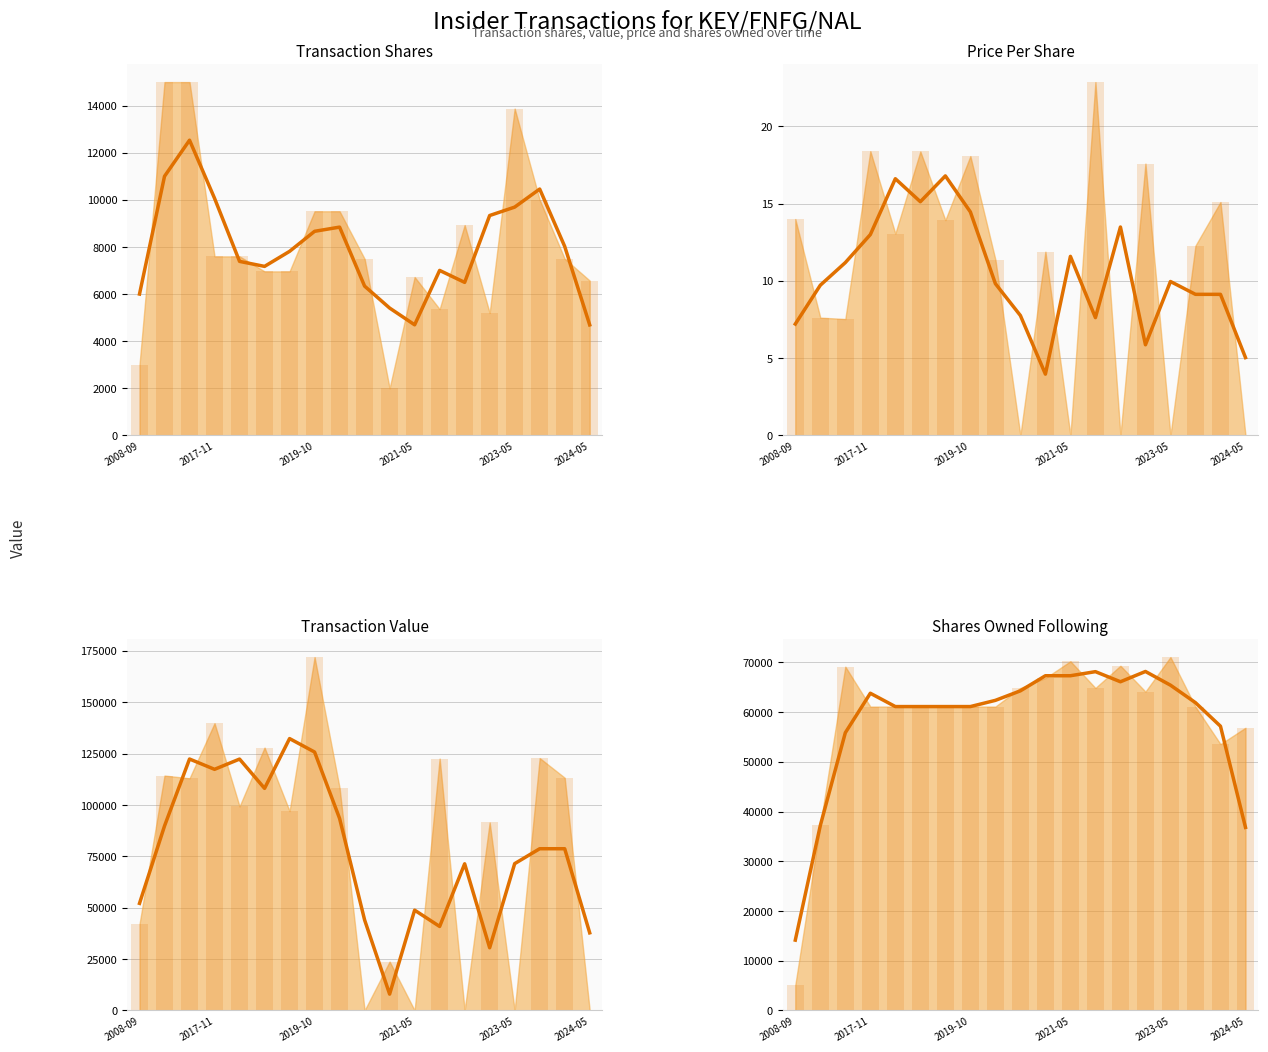

How many groups of bars are there?

19